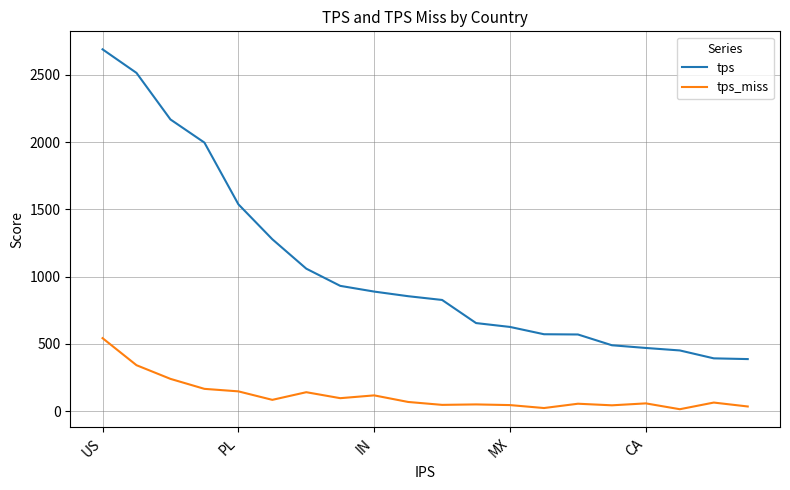

Which series has the largest range (max minus min)?

tps